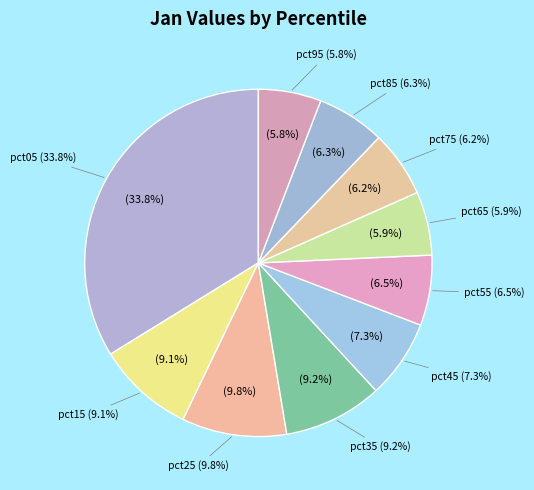

Does any single category account for the majority?

No